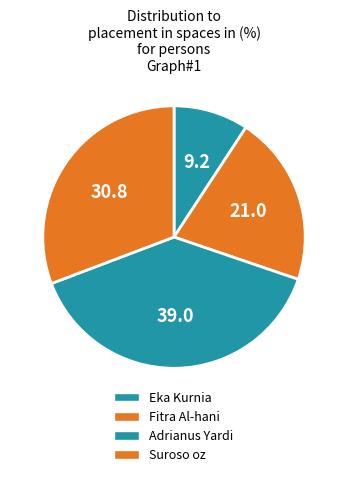

How many slices are in this pie chart?

4